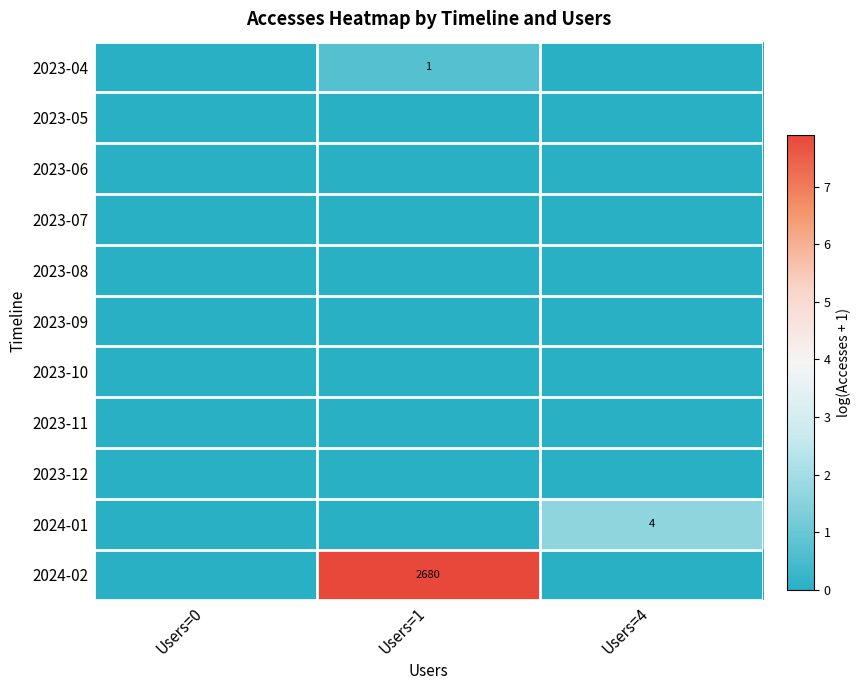

Which series has the largest range (max minus min)?

2024-02